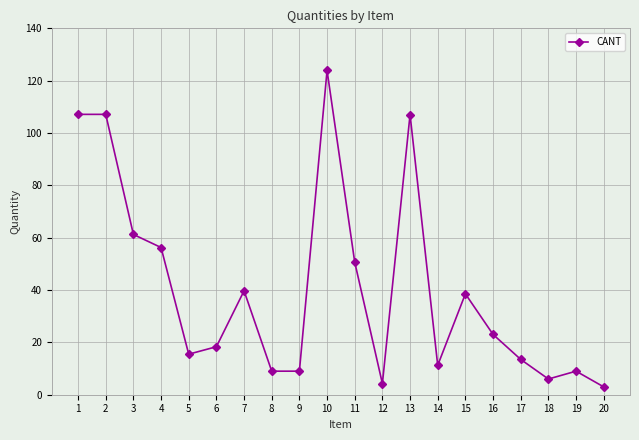

Count the number of categories in the chart.

20